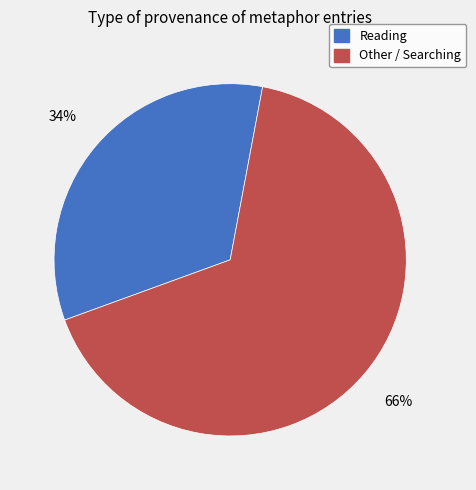

Is there a majority slice in this chart?

Yes